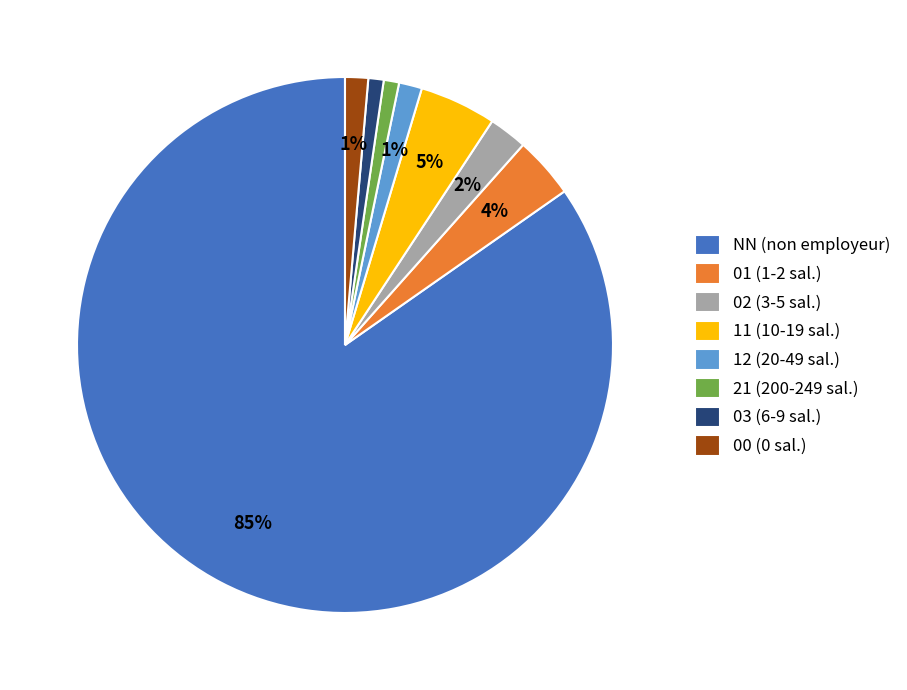

Do 02 (3-5 sal.) and 21 (200-249 sal.) together represent more than half of the pie?

No